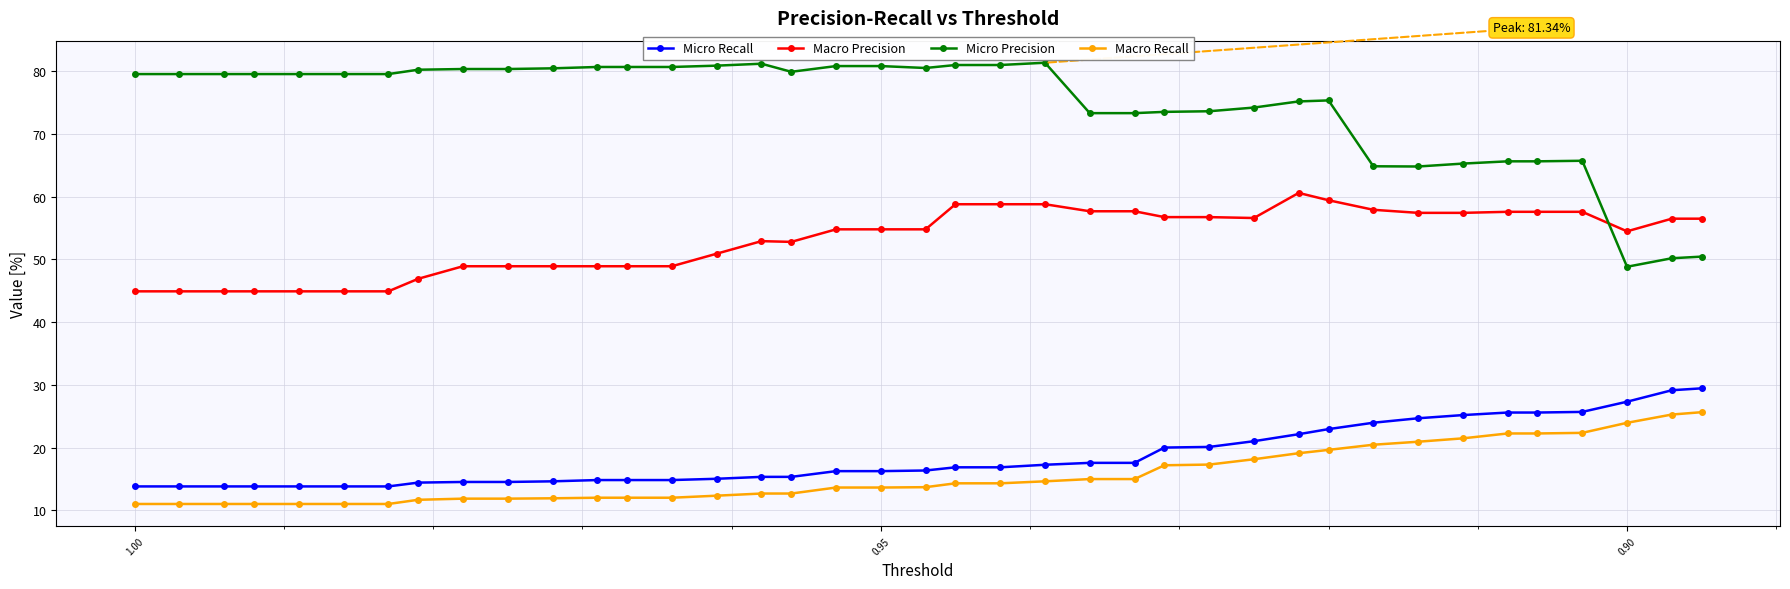

Which series has the largest total across all categories?

Micro Precision